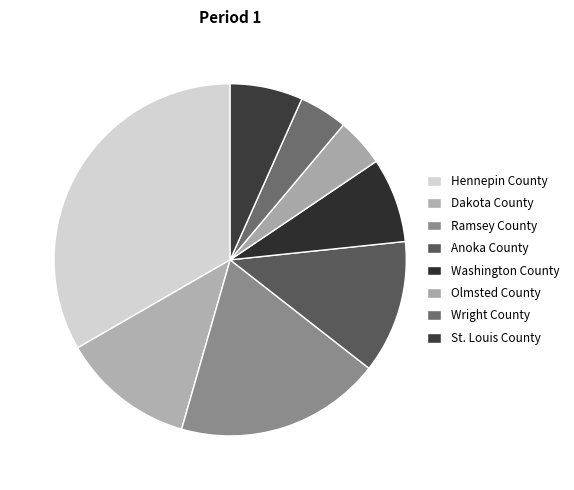

How many slices are in this pie chart?

8